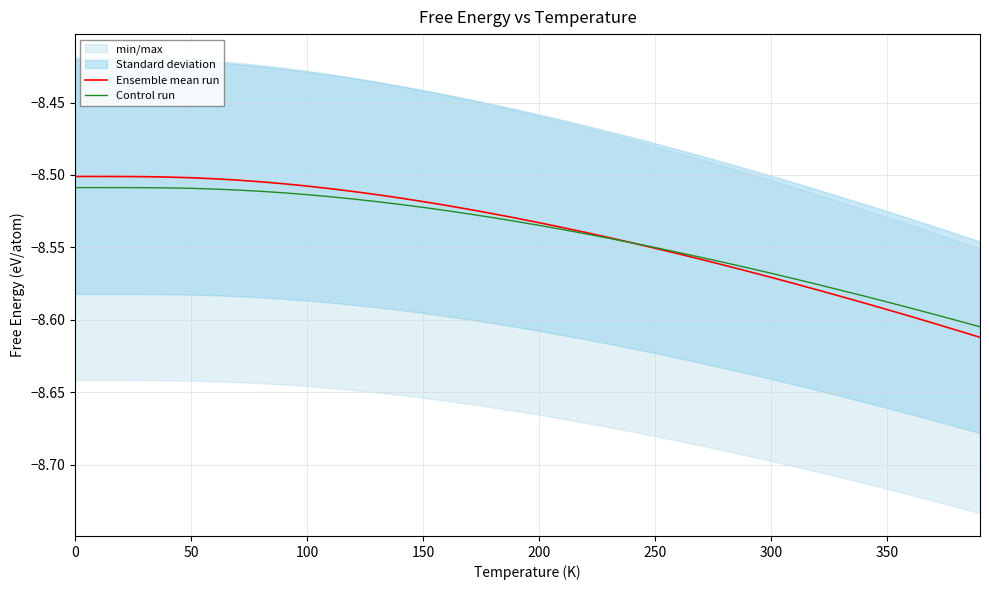

Which series ends up on top after the final intersection of Control run and Ensemble mean run?

Control run